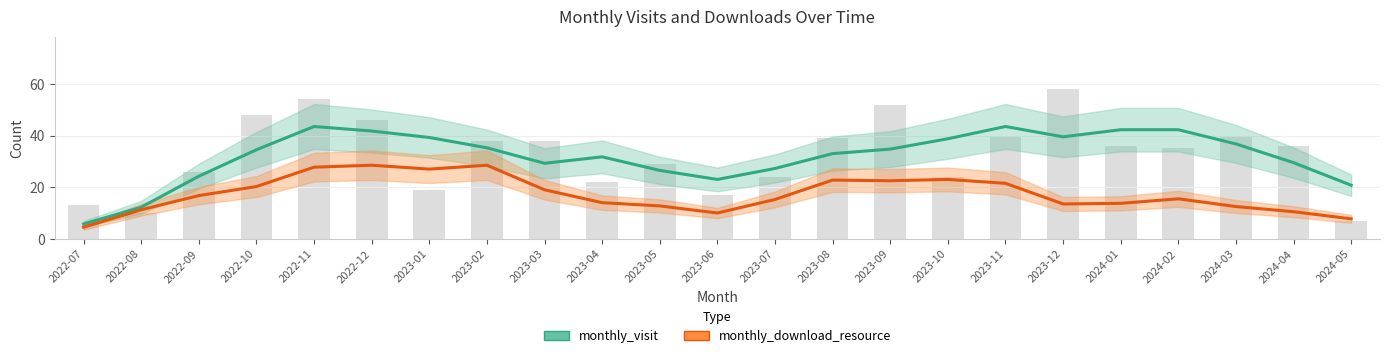

List the labels in order of monthly_download_resource value, smallest first.

2022-07, 2024-05, 2023-06, 2024-04, 2022-08, 2024-03, 2023-05, 2023-12, 2024-01, 2023-04, 2023-07, 2024-02, 2022-09, 2023-03, 2022-10, 2023-11, 2023-09, 2023-08, 2023-10, 2023-01, 2022-11, 2022-12, 2023-02